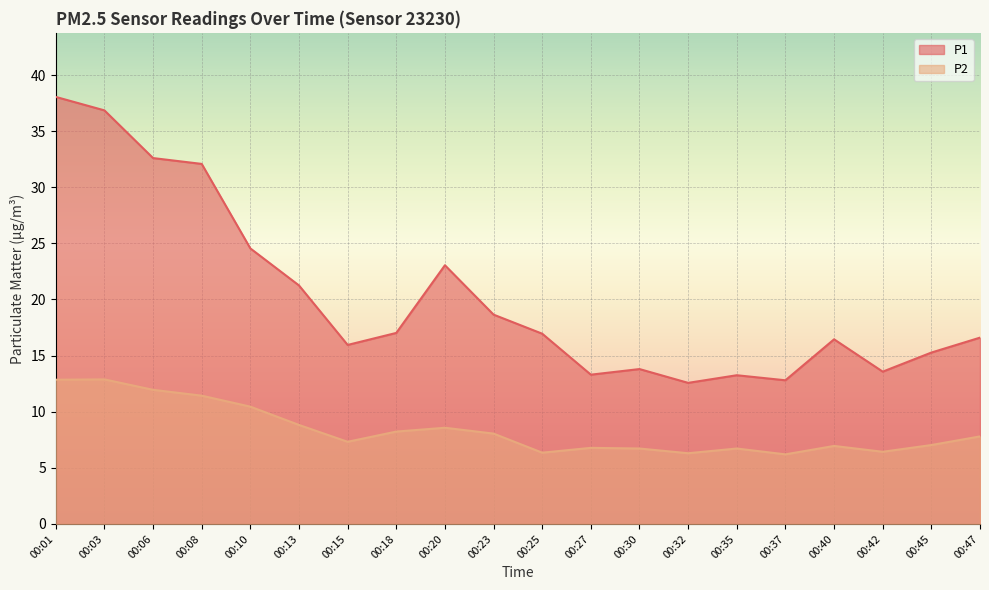

Is the value of P2 at 00:42 greater than the value of P1 at 00:27?

No